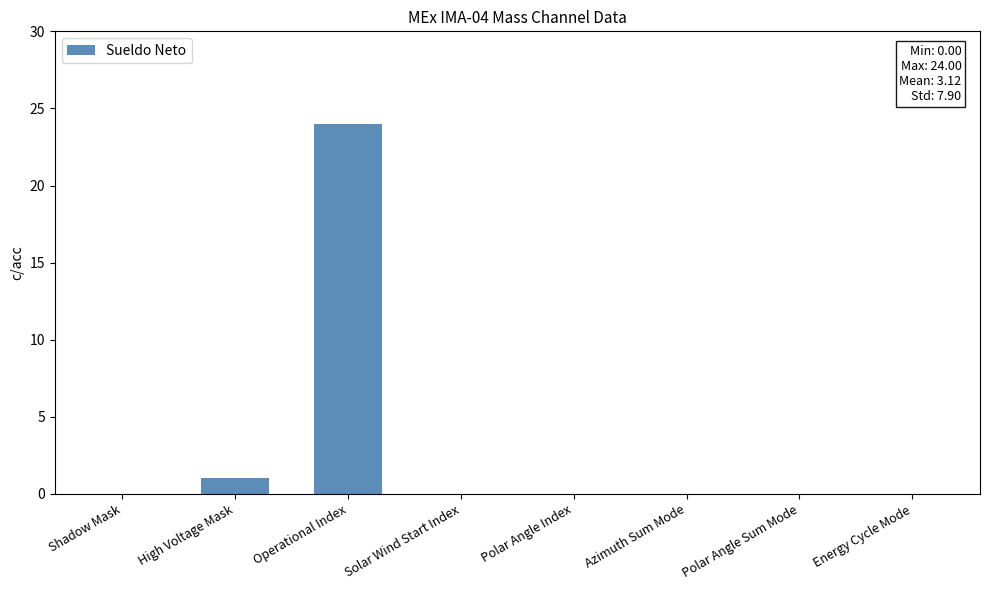

Between High Voltage Mask and Operational Index, which is larger?

Operational Index